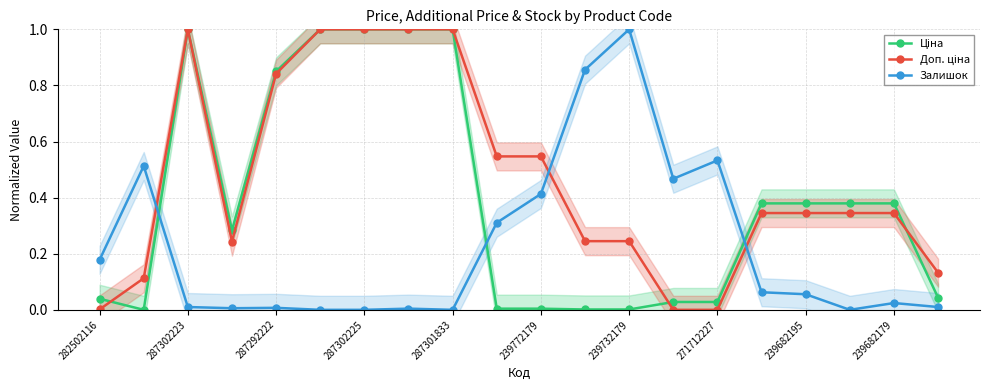

What is the highest value of the Залишок series?

1.0